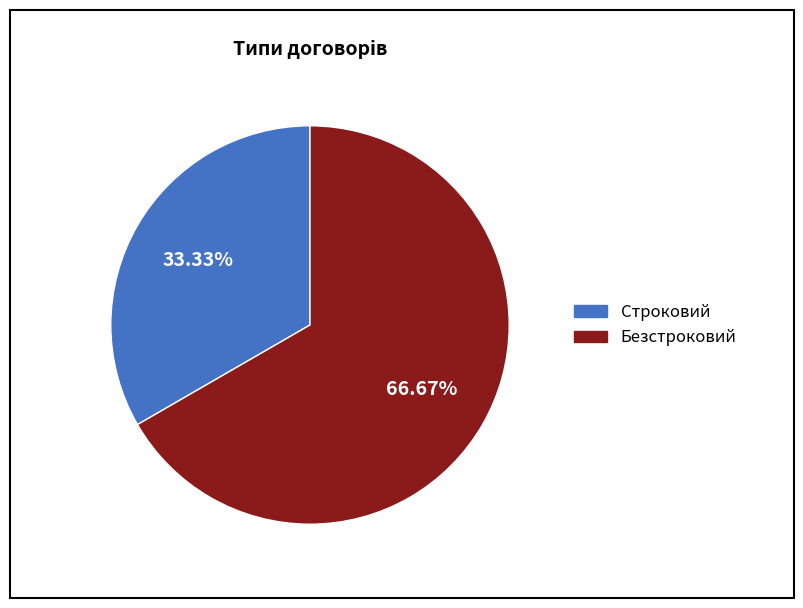

Count the number of slices in the pie.

2